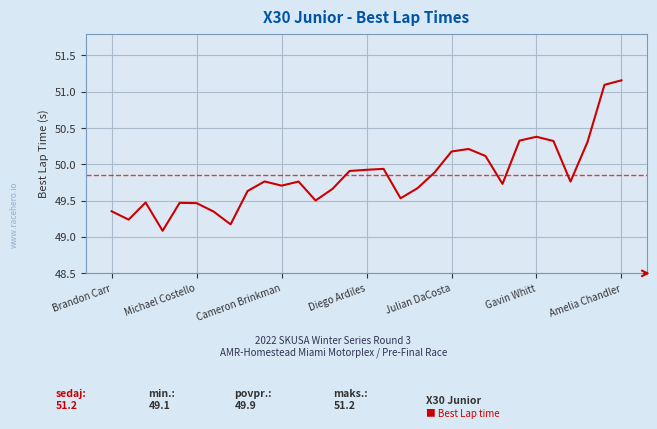

What is the minimum value shown in the chart?

49.1